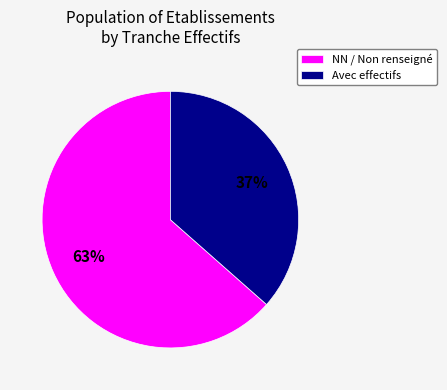

Which slice is the largest?

NN / Non renseigné